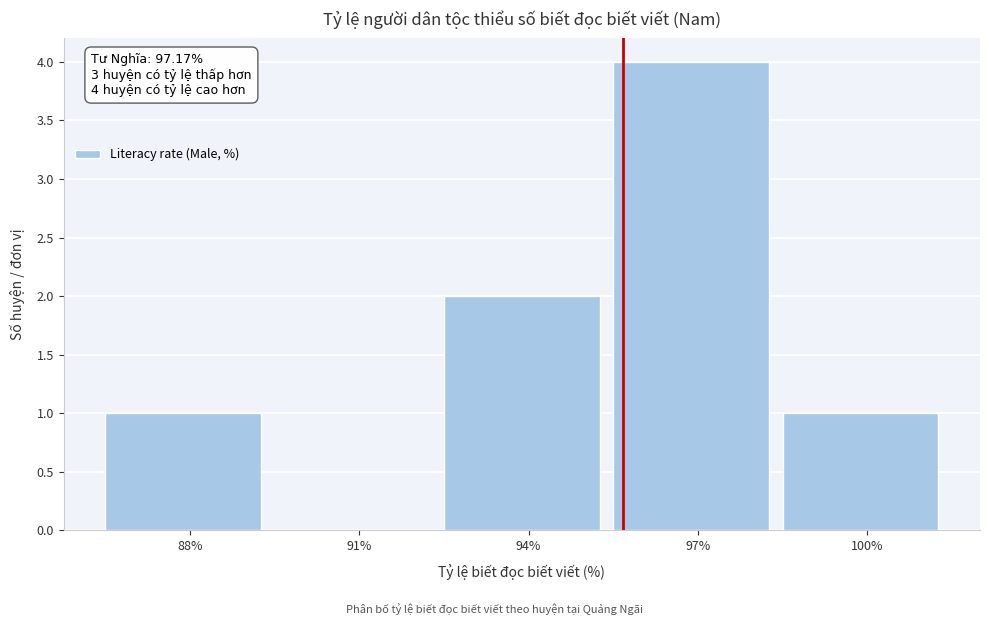

Reading right to left, transcribe all the data shown in this chart.

100%=1	97%=4	94%=2	91%=0	88%=1